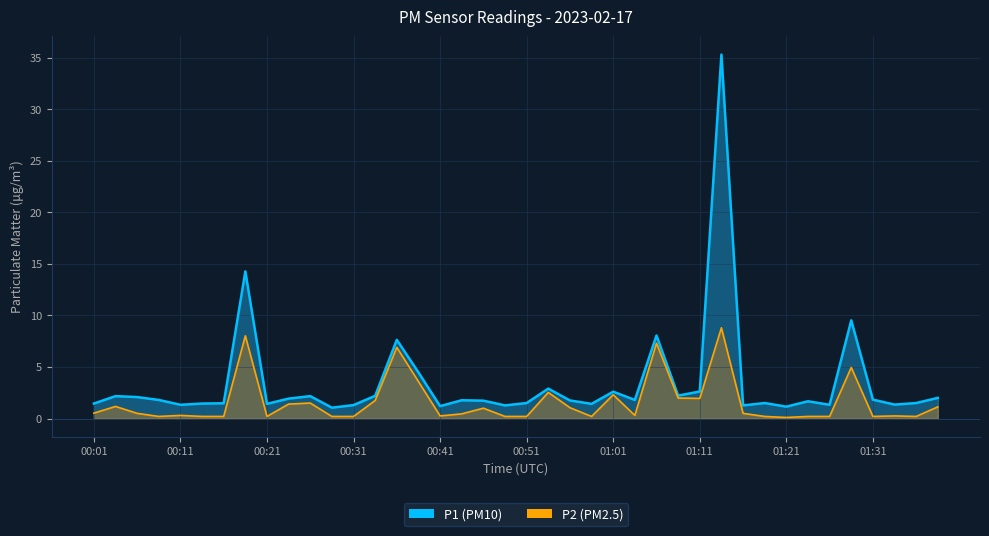

True or false: P2 and P1 cross at least once.

False